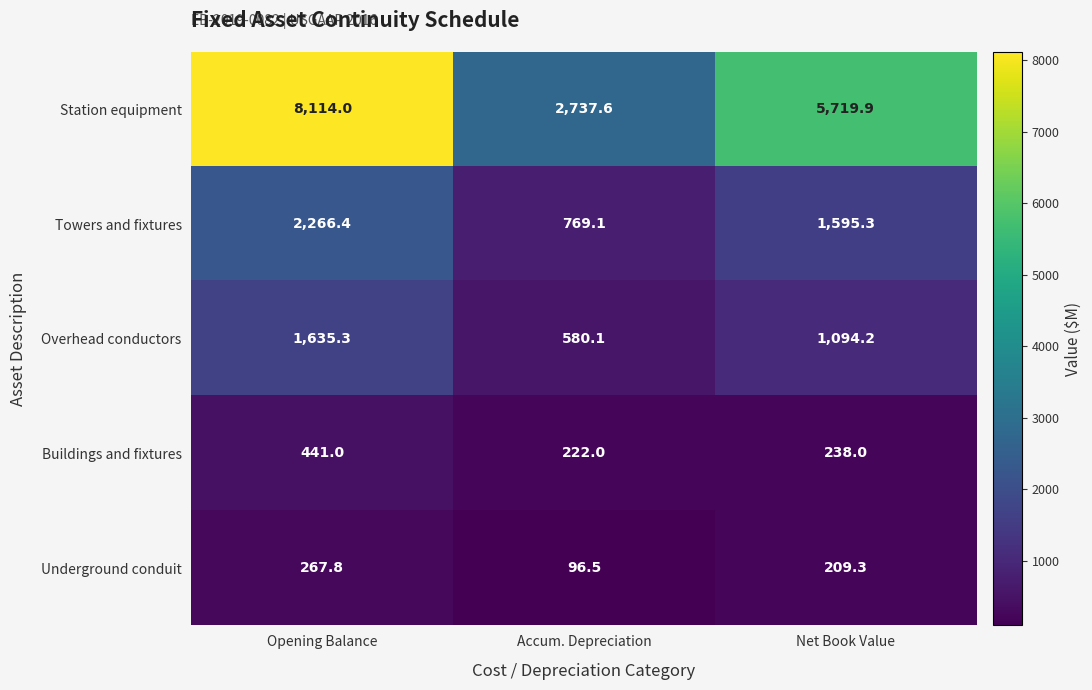

Which label corresponds to the largest value in the chart?

Opening Balance